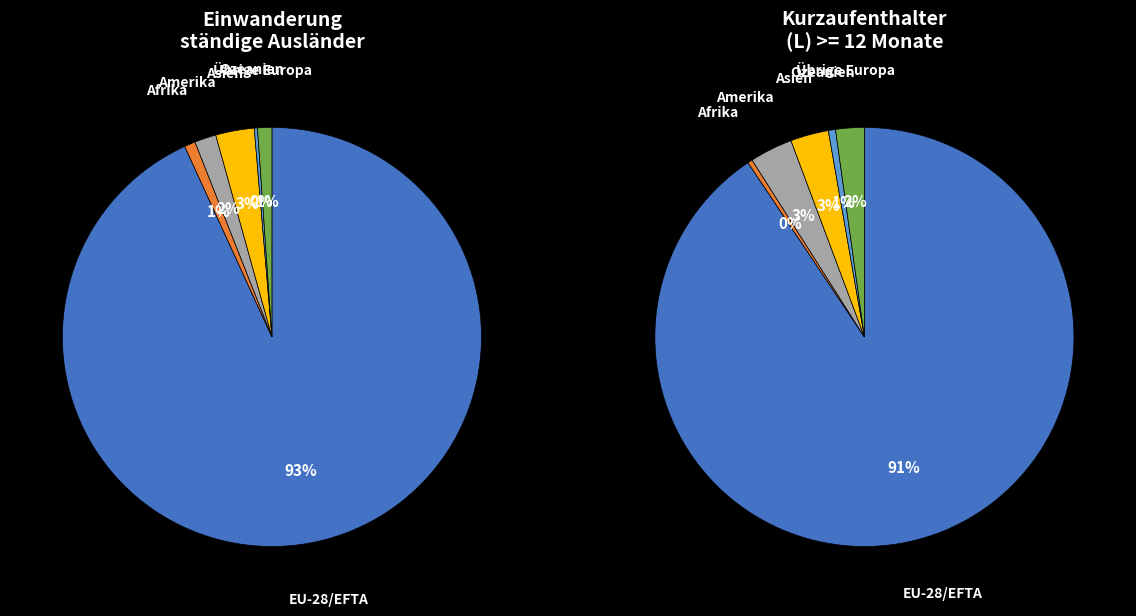

The Asien slice represents 18% of the pie. True or false?

False